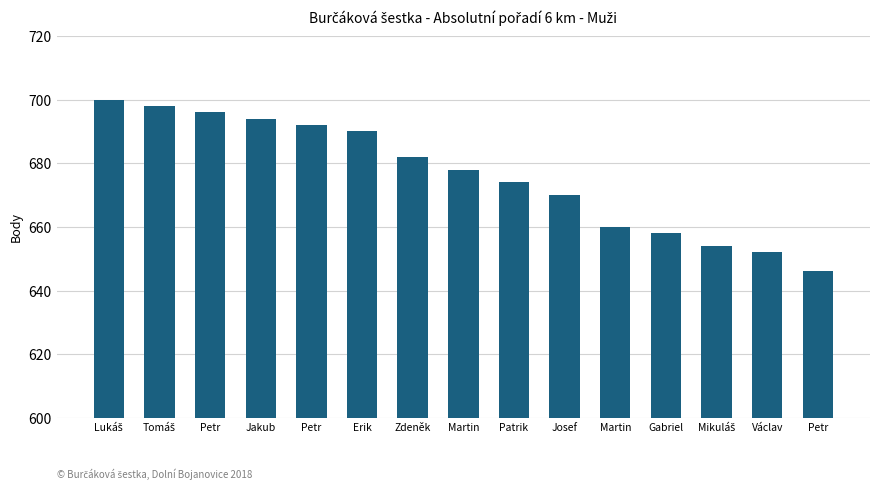

Are the bars grouped side by side (vs. stacked)?

No